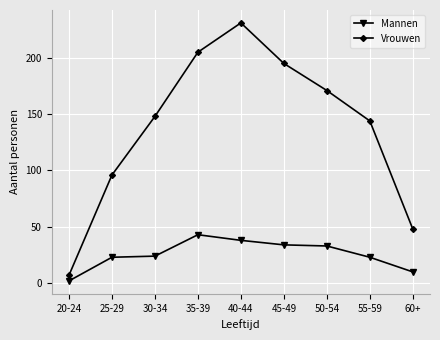

Does the chart display data point markers on the line(s)?

Yes